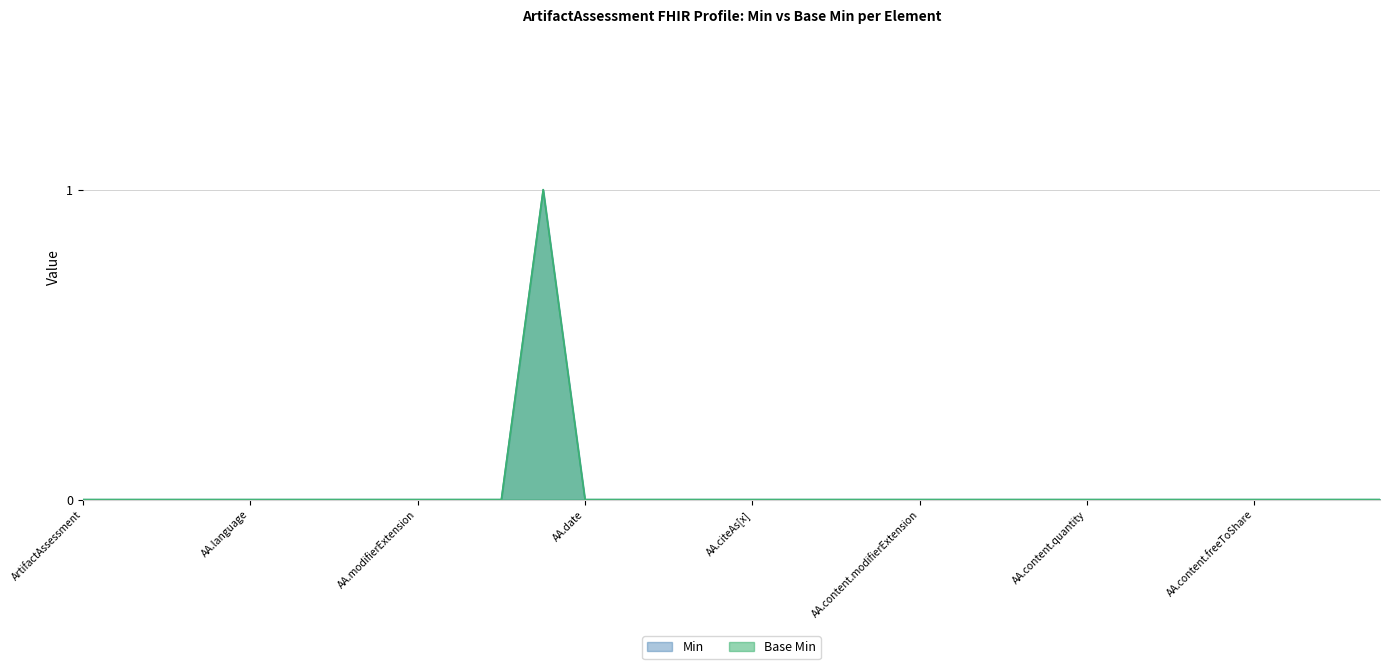

What is the maximum value shown in the chart?

1